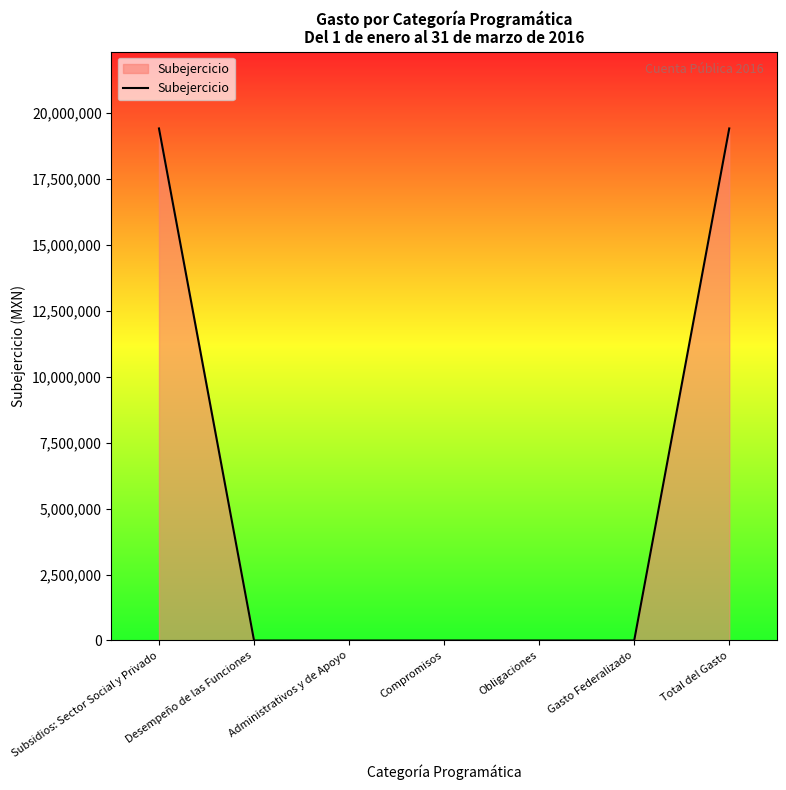

Reading left to right, list all the values displayed in this chart.

19420104	0	0	0	0	0	19420104